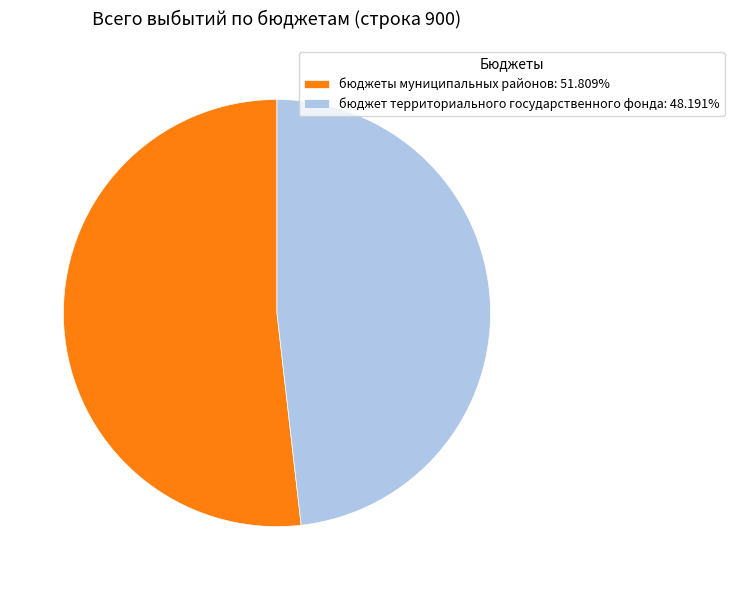

Which slice is the largest?

бюджеты муниципальных районов